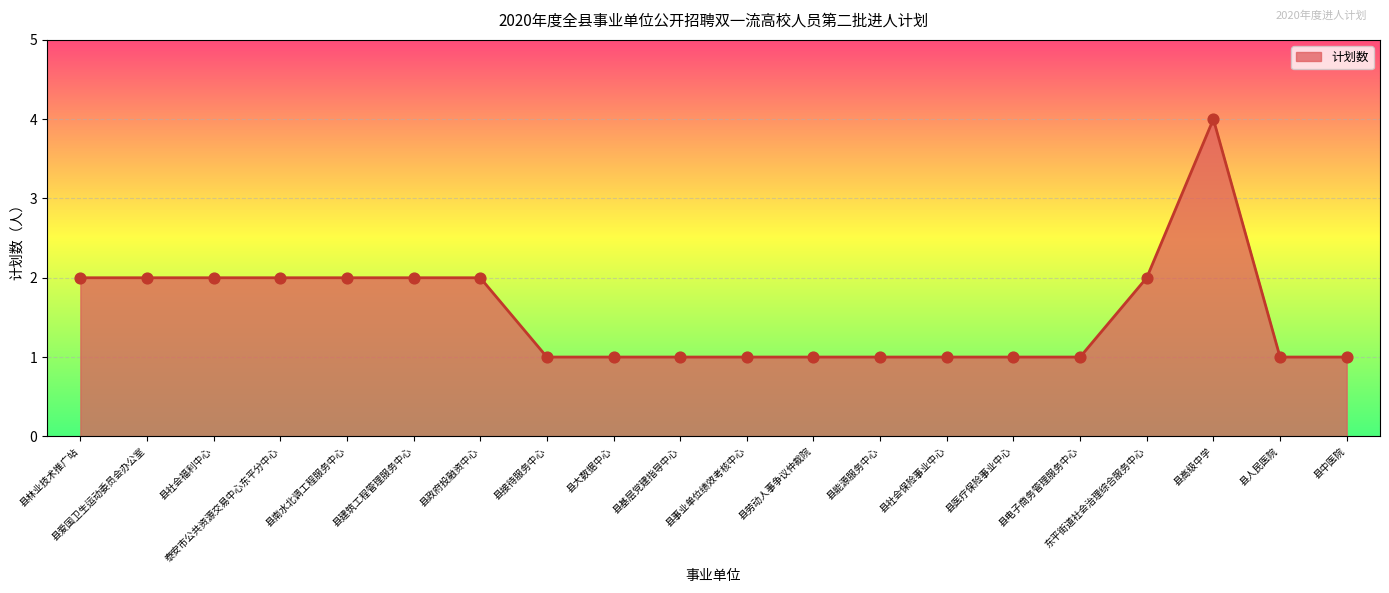

What is the change in value from 县建筑工程管理服务中心 to 县高级中学?

+2